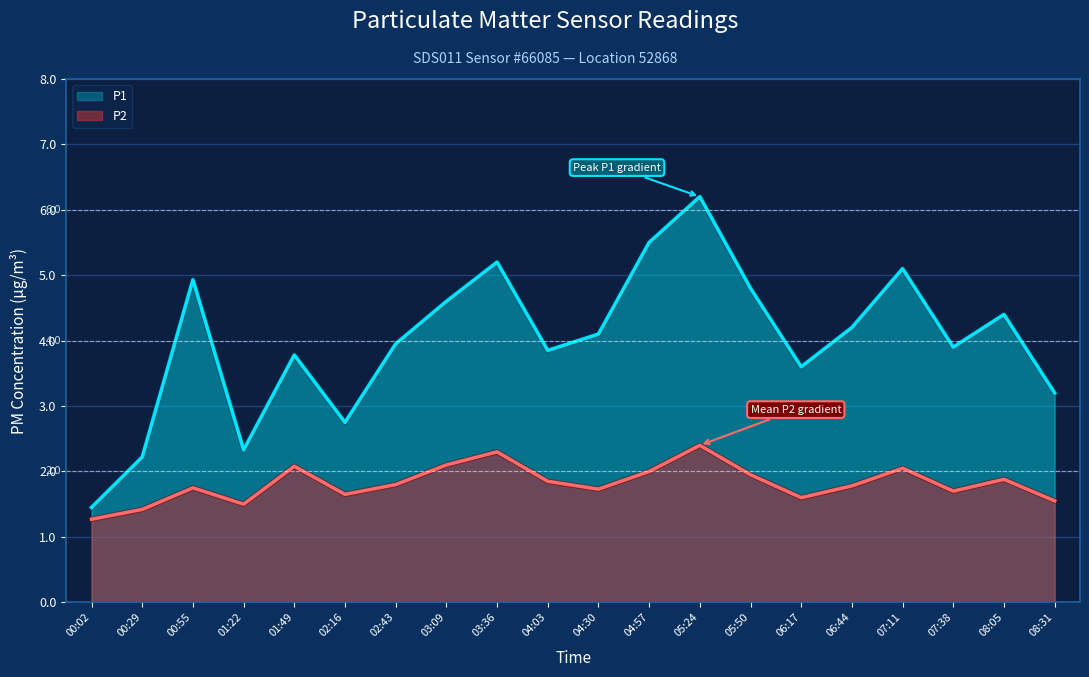

What are all the series names shown in the legend?

P1, P2